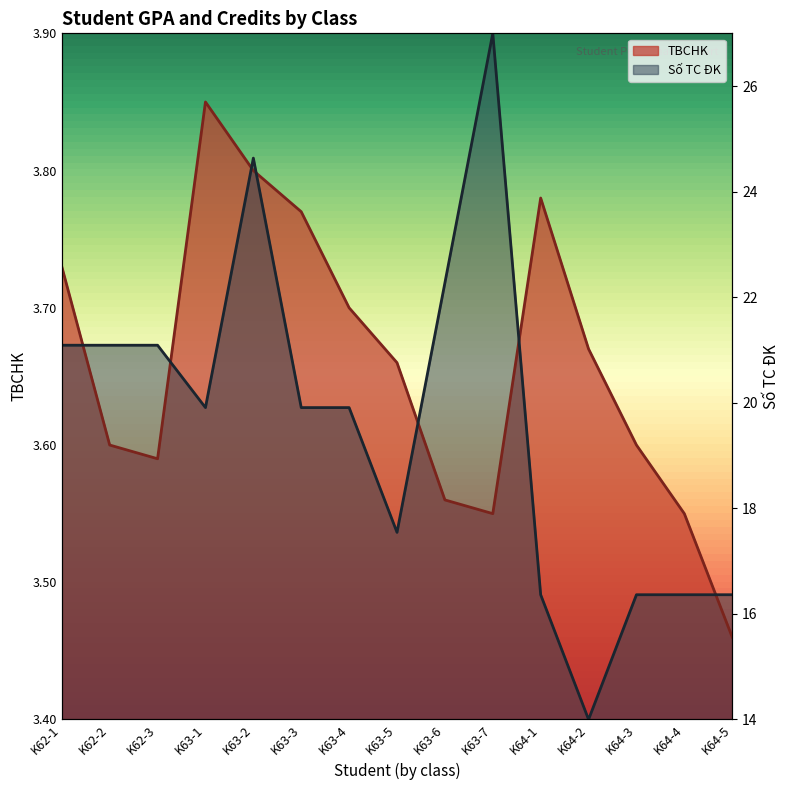

At which category does the chart reach its minimum across all series?

K64-2